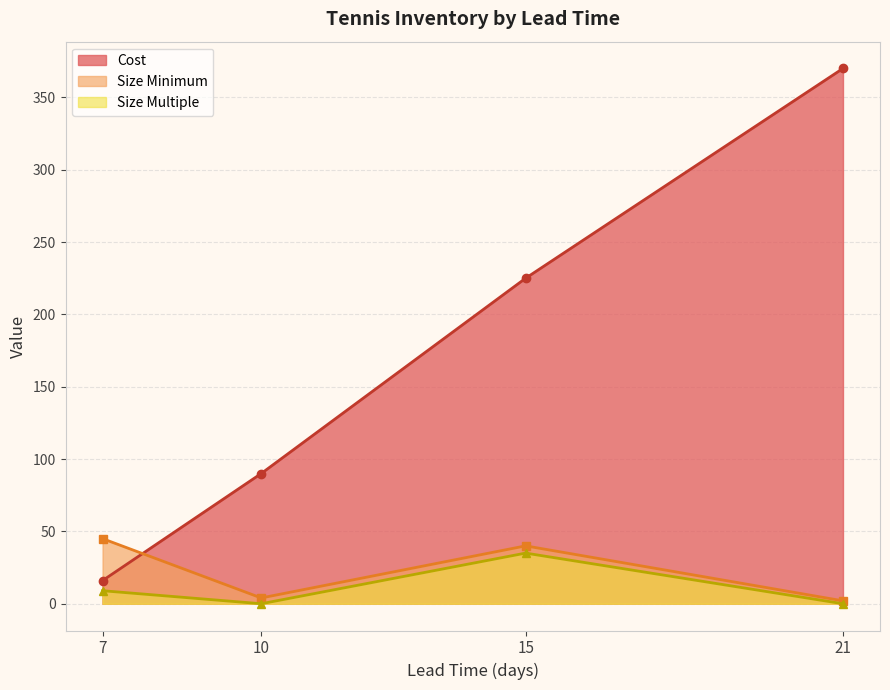

Rank the series by their maximum value, from lowest to highest.

Size Multiple, Size Minimum, Cost